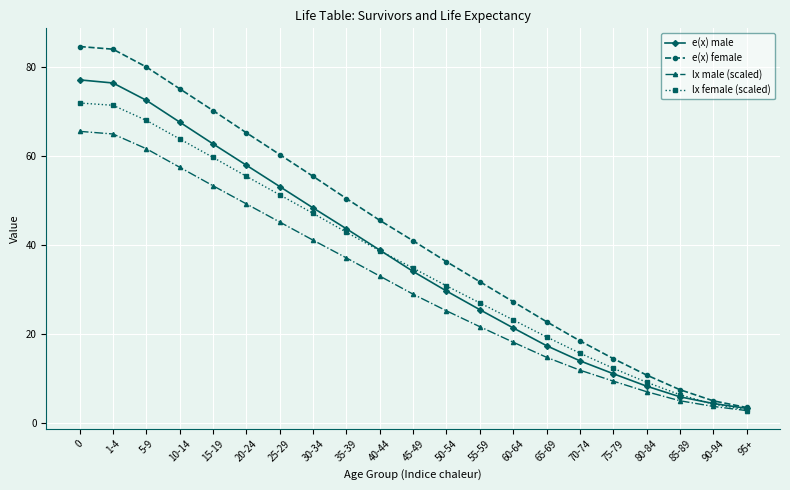

At how many categories does at least one series exceed 77?

3